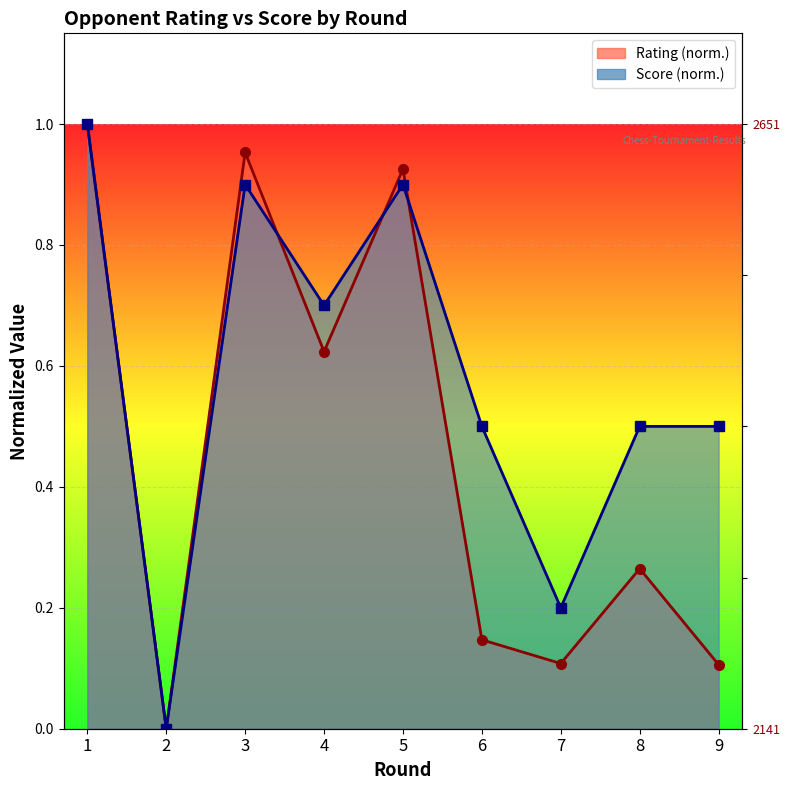

How many distinct data groups are displayed?

2